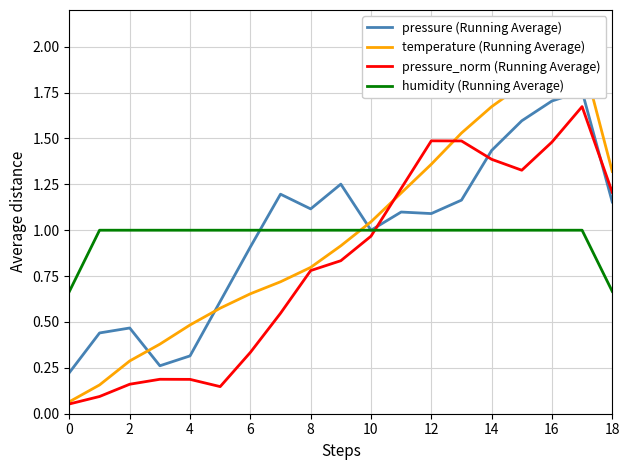

What are all the series names shown in the legend?

pressure (Running Average), temperature (Running Average), pressure_norm (Running Average), humidity (Running Average)